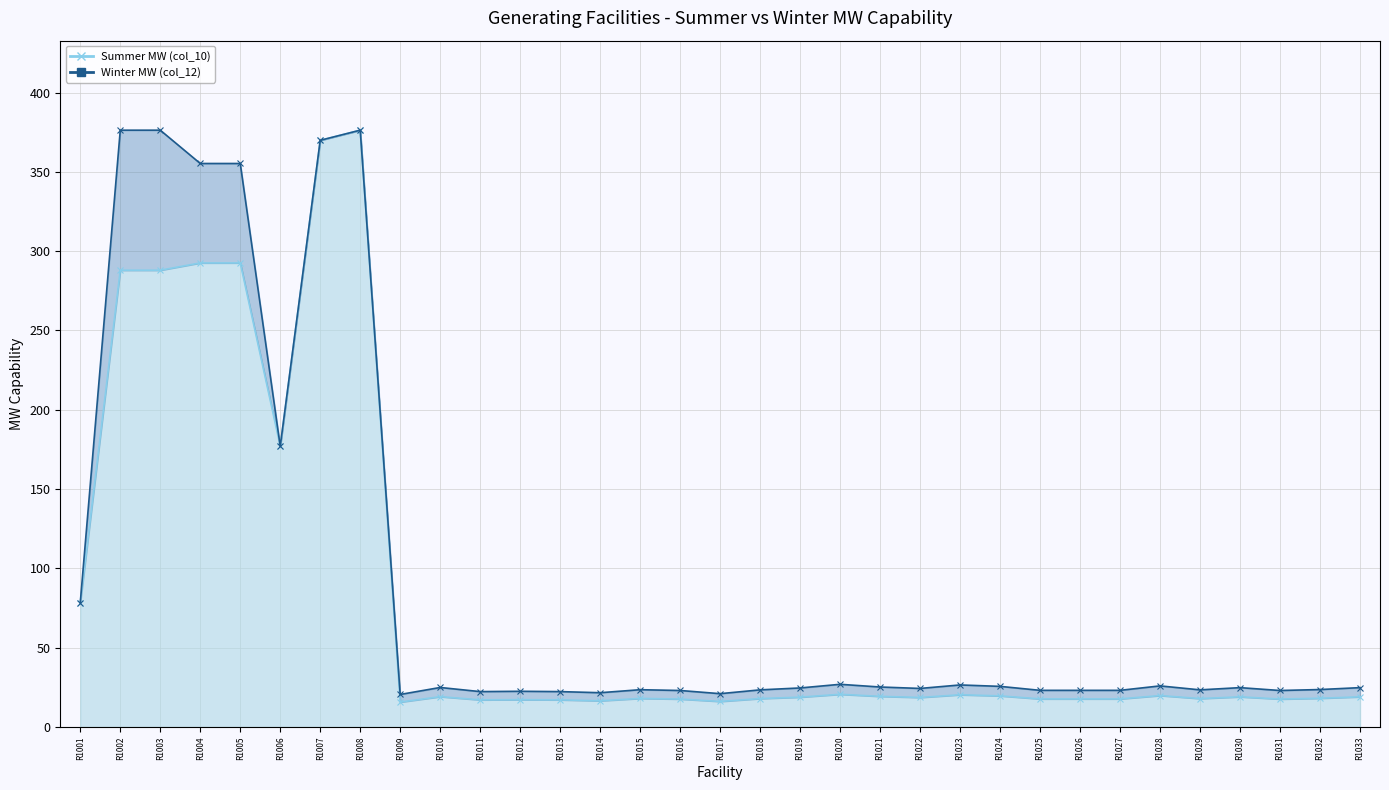

How many values in the Winter MW (col_12) series exceed 24?

18